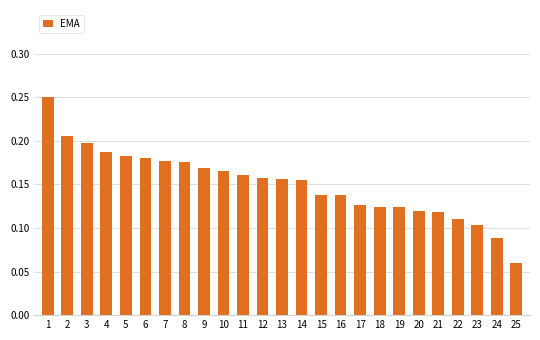

How many values are between 0 and 1?

25